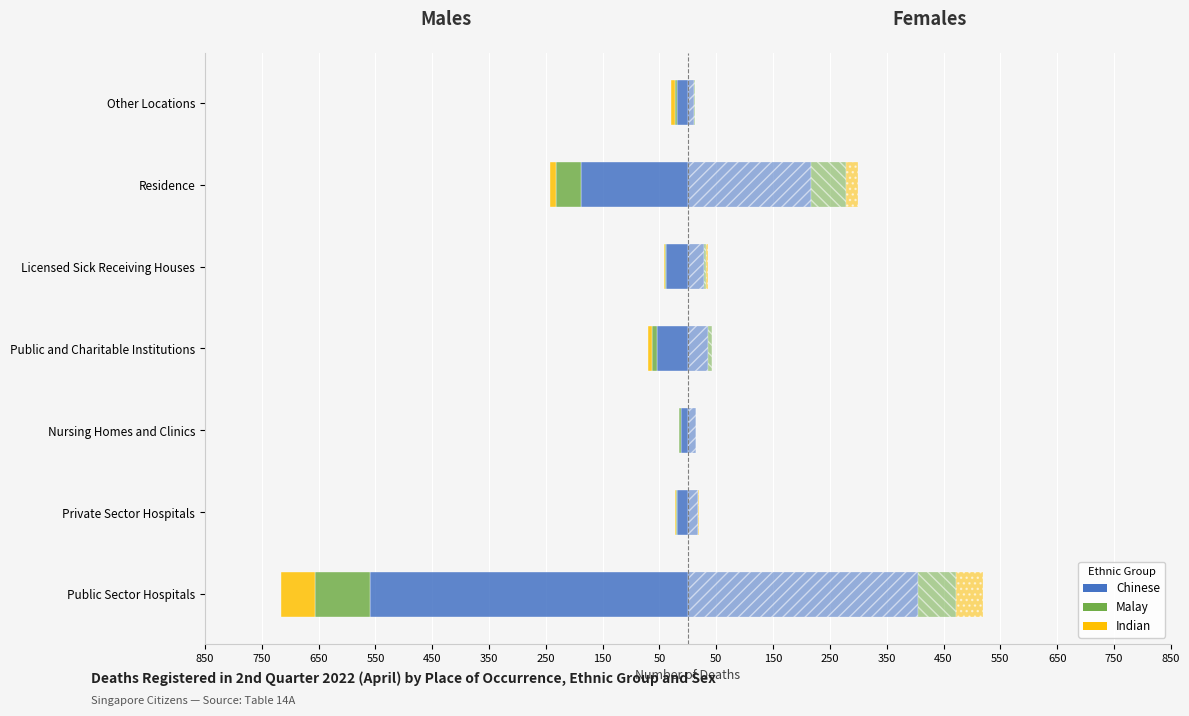

Is it true that Indian Males equals -34 at Public Sector Hospitals?

False